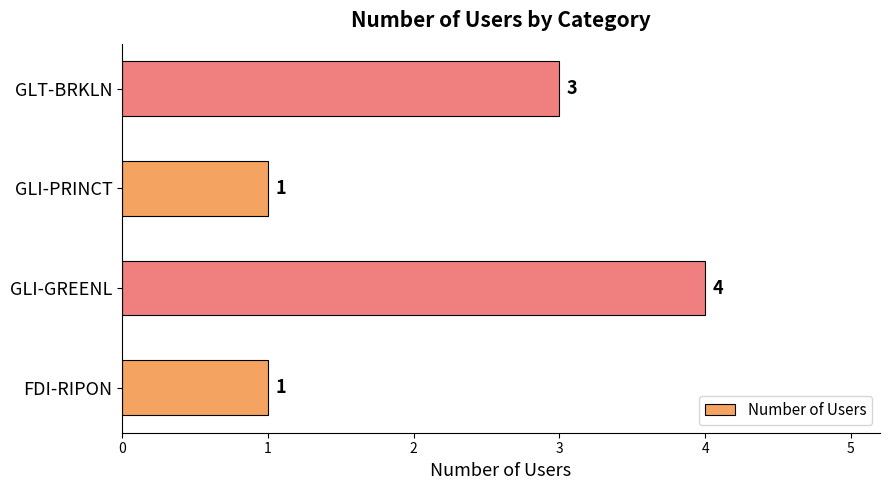

True or false: the data shows 3 at GLT-BRKLN.

True